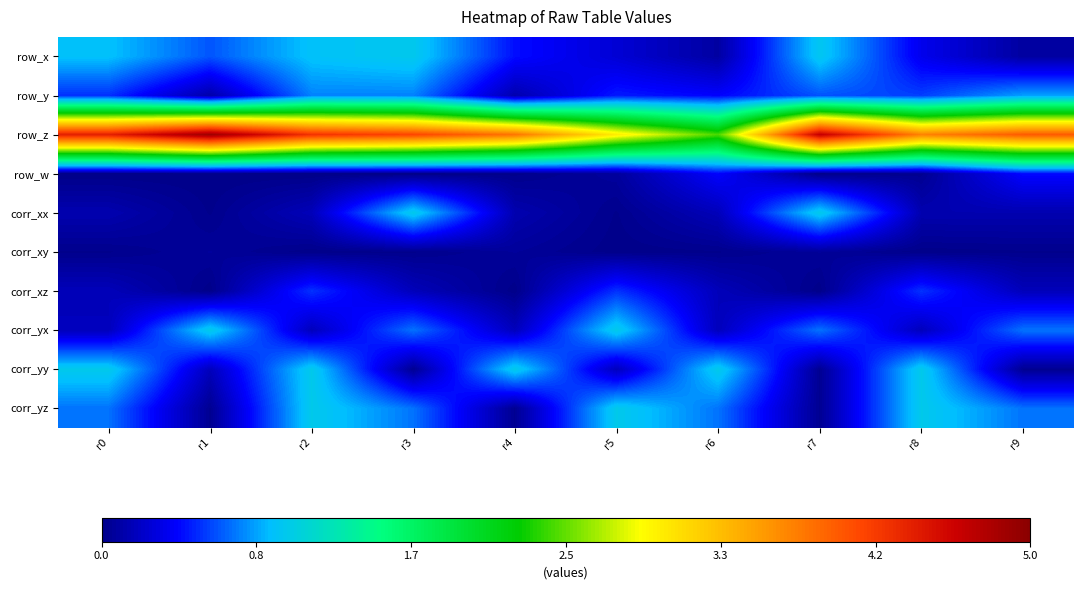

What is the total value across all series at r9?

7.1